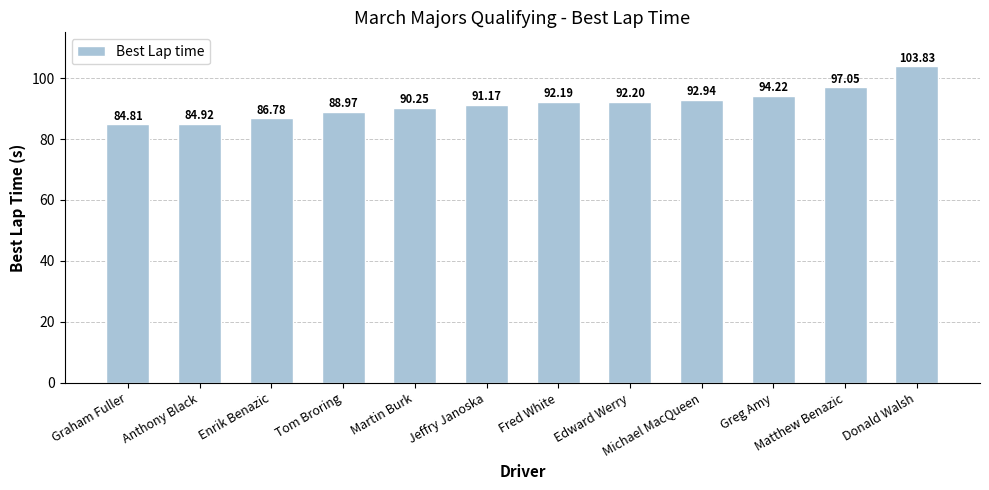

What is the label of the 4th bar from the left?

Tom Broring